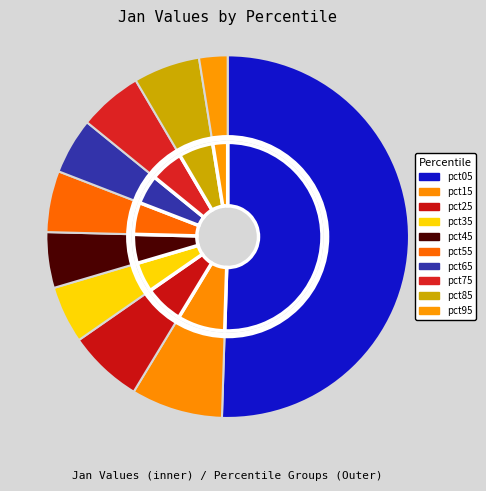

How many slices are in this pie chart?

10